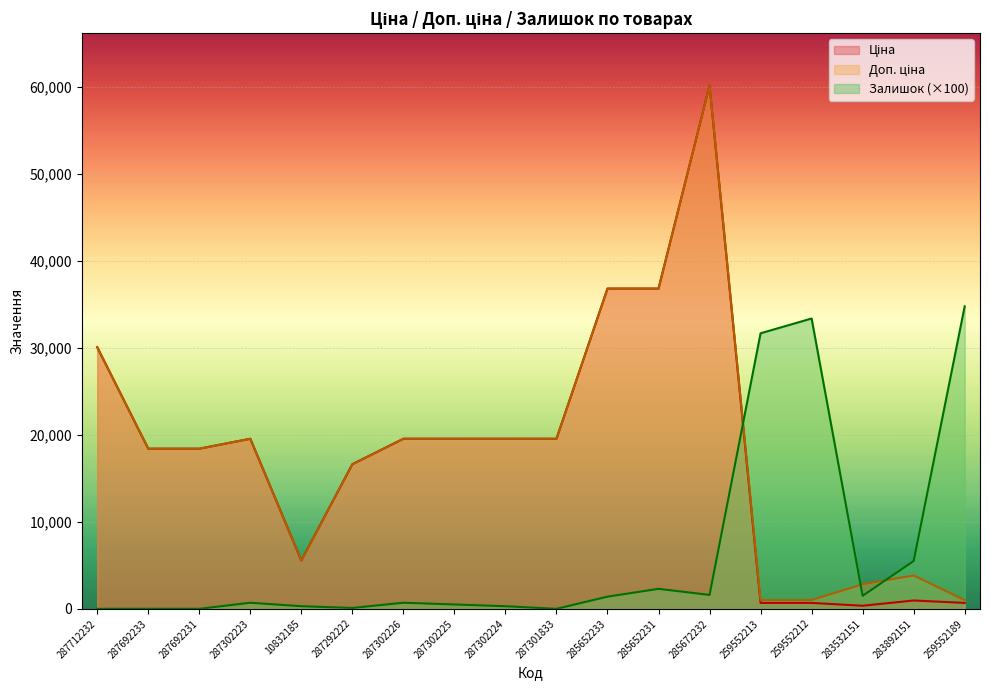

What is the minimum value for Ціна?

352.6